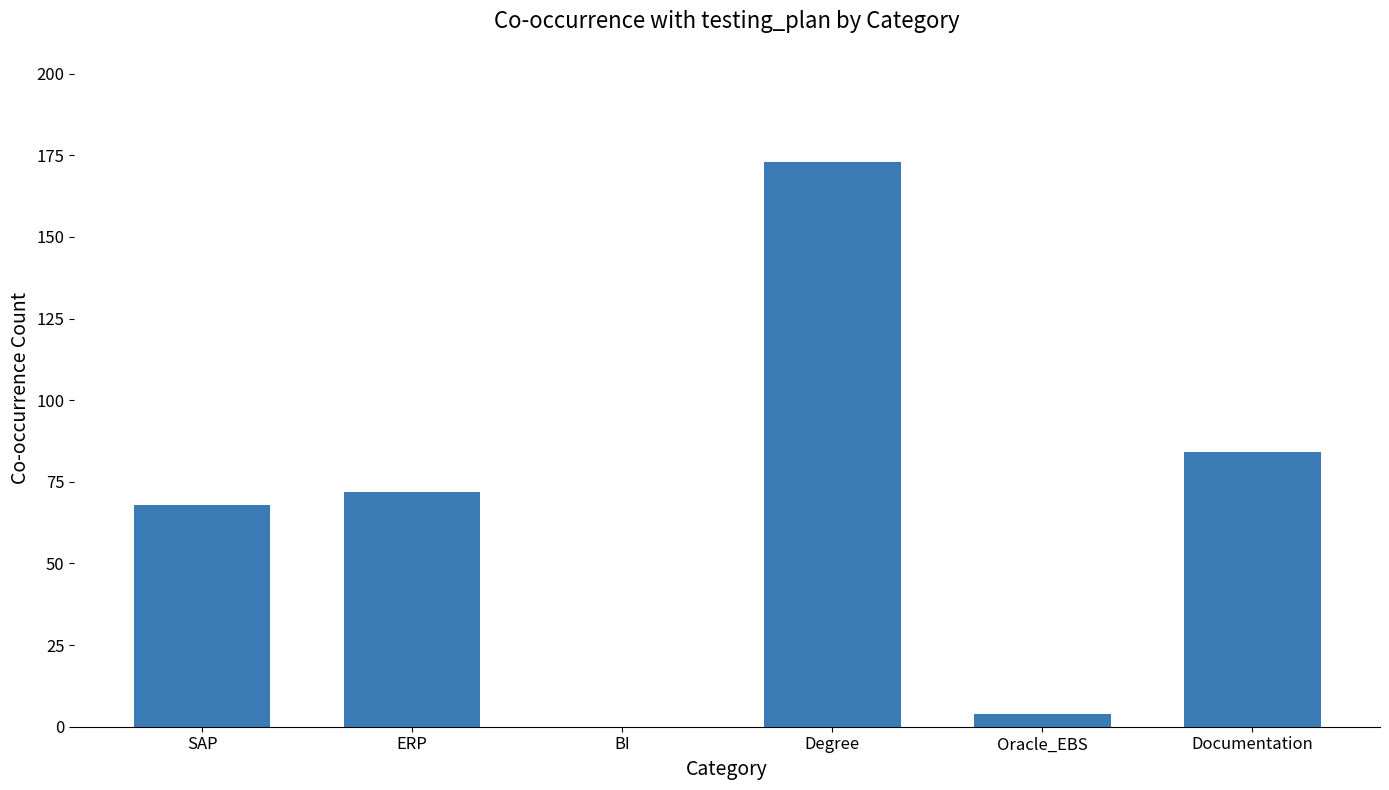

What is the maximum value shown in the chart?

173